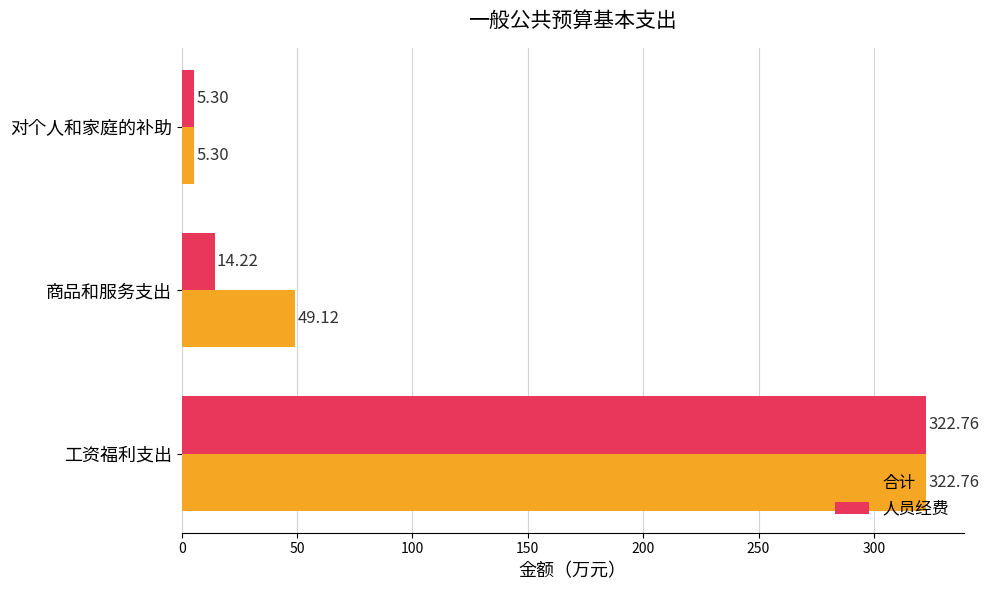

What is the maximum value for 合计?

322.8